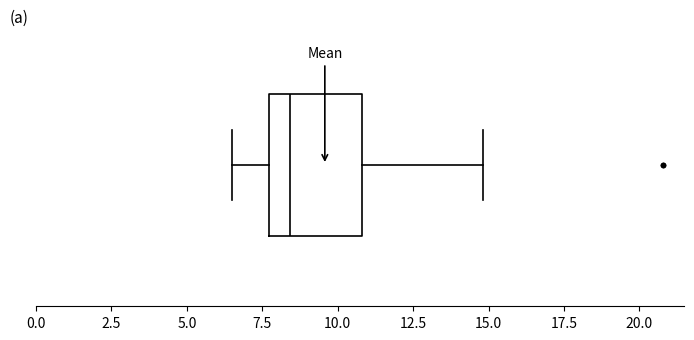

Where is the right edge of the box on the x-axis? The values are not printed on the chart, so give them approximately, as read against the axis.

11.0